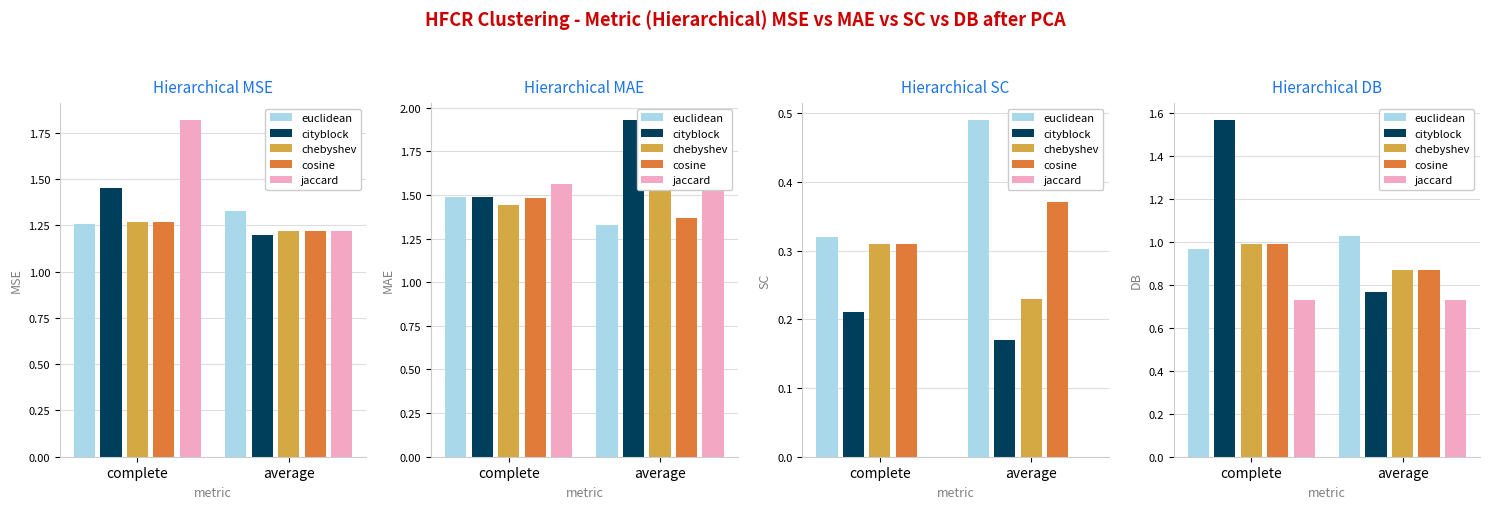

List the labels in order of chebyshev value, largest first.

complete, average